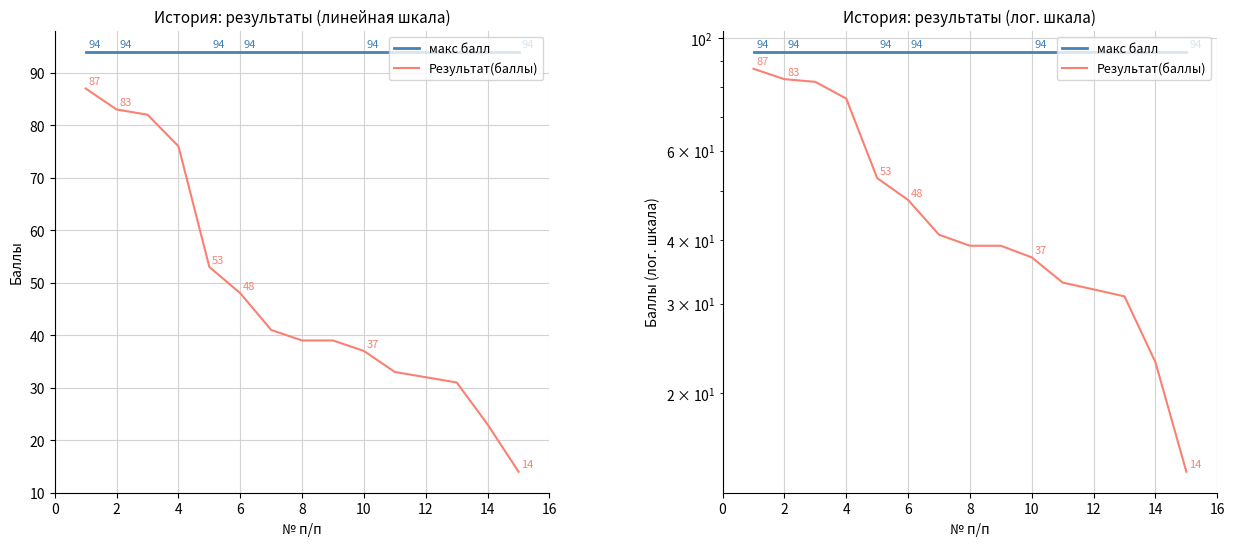

Does the chart have visible grid lines?

Yes